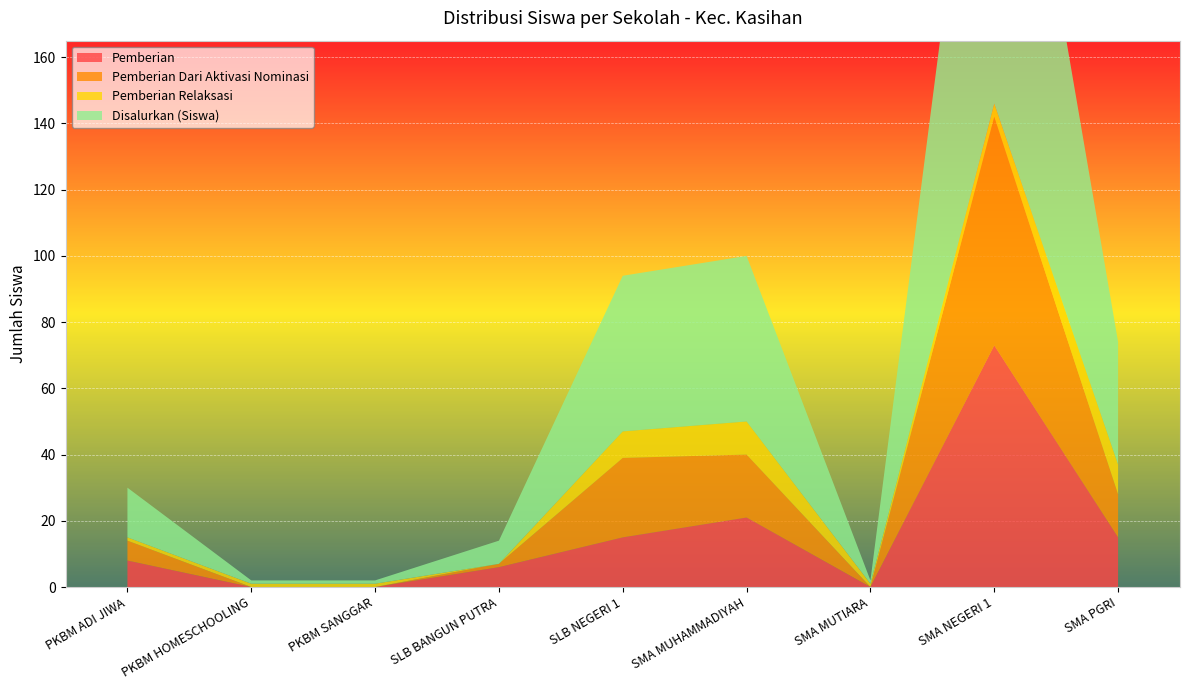

Reading right to left, transcribe all the data shown in this chart.

Pemberian: SMA PGRI=15	SMA NEGERI 1=73	SMA MUTIARA=0	SMA MUHAMMADIYAH=21	SLB NEGERI 1=15	SLB BANGUN PUTRA=6	PKBM SANGGAR=0	PKBM HOMESCHOOLING=0	PKBM ADI JIWA=8
Pemberian Dari Aktivasi Nominasi: SMA PGRI=13	SMA NEGERI 1=69	SMA MUTIARA=0	SMA MUHAMMADIYAH=19	SLB NEGERI 1=24	SLB BANGUN PUTRA=1	PKBM SANGGAR=0	PKBM HOMESCHOOLING=0	PKBM ADI JIWA=6
Pemberian Relaksasi: SMA PGRI=9	SMA NEGERI 1=4	SMA MUTIARA=1	SMA MUHAMMADIYAH=10	SLB NEGERI 1=8	SLB BANGUN PUTRA=0	PKBM SANGGAR=1	PKBM HOMESCHOOLING=1	PKBM ADI JIWA=1
Disalurkan (Siswa): SMA PGRI=37	SMA NEGERI 1=146	SMA MUTIARA=1	SMA MUHAMMADIYAH=50	SLB NEGERI 1=47	SLB BANGUN PUTRA=7	PKBM SANGGAR=1	PKBM HOMESCHOOLING=1	PKBM ADI JIWA=15